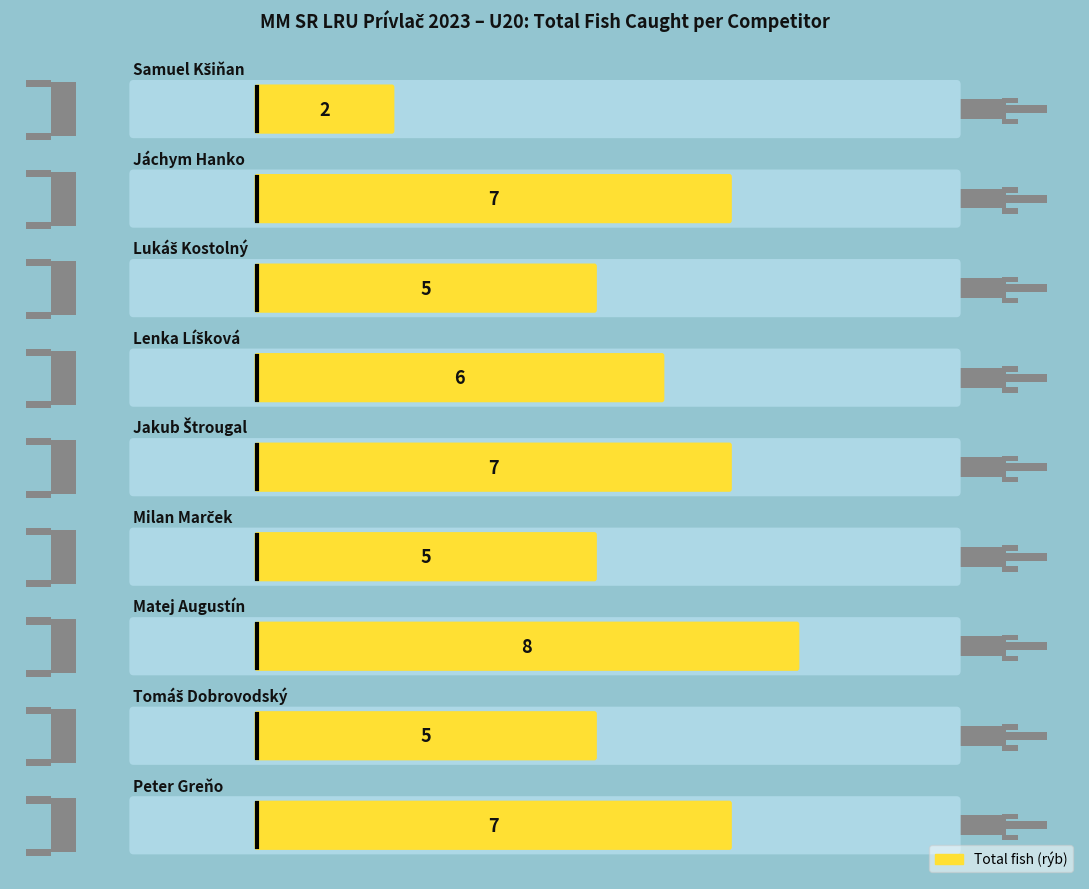

Which label corresponds to the smallest value in the chart?

Samuel Kšiňan